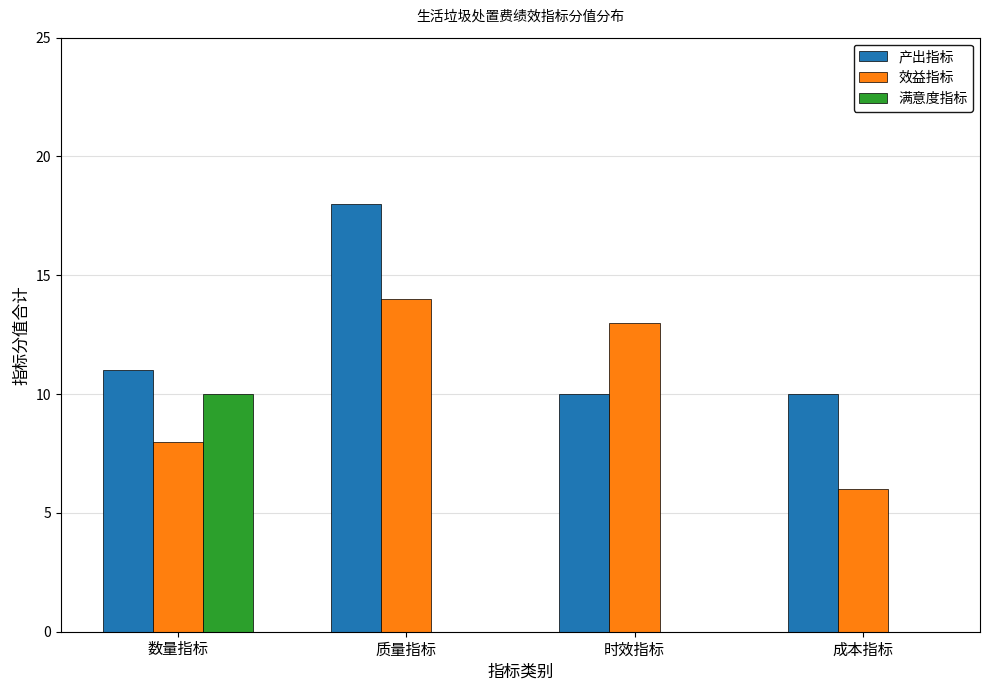

The 效益指标 series shows 19 at 时效指标. True or false?

False